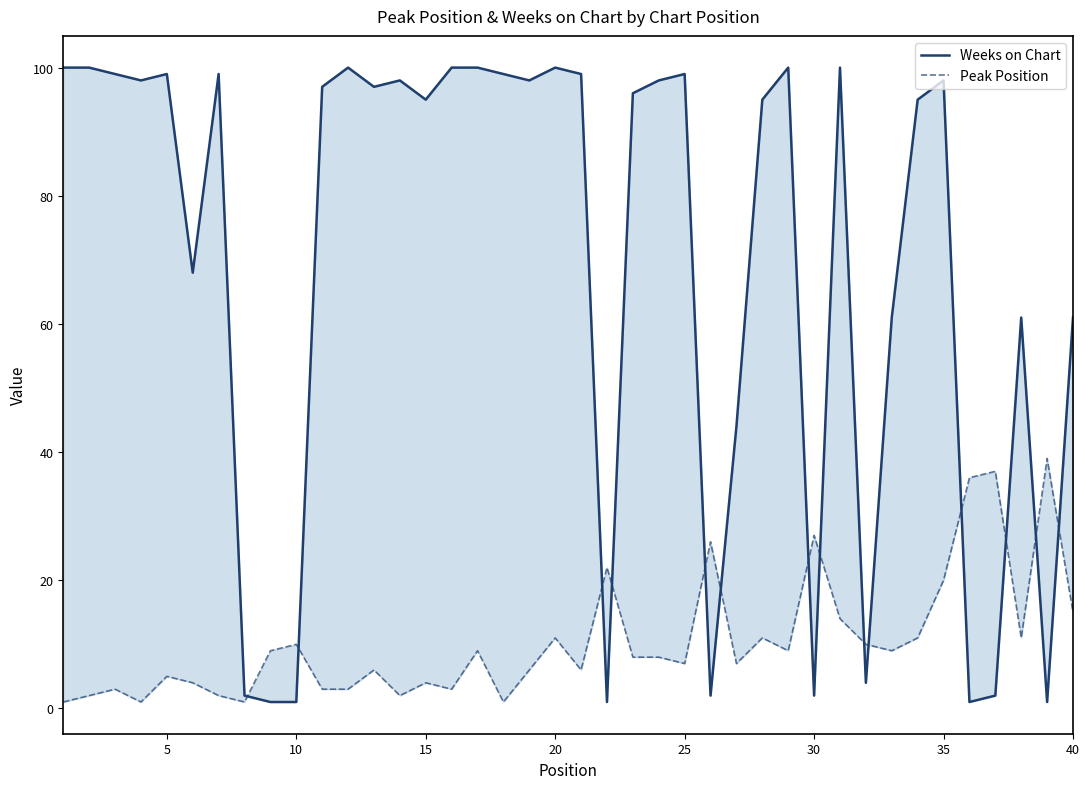

Which series has the largest total across all categories?

Weeks on Chart